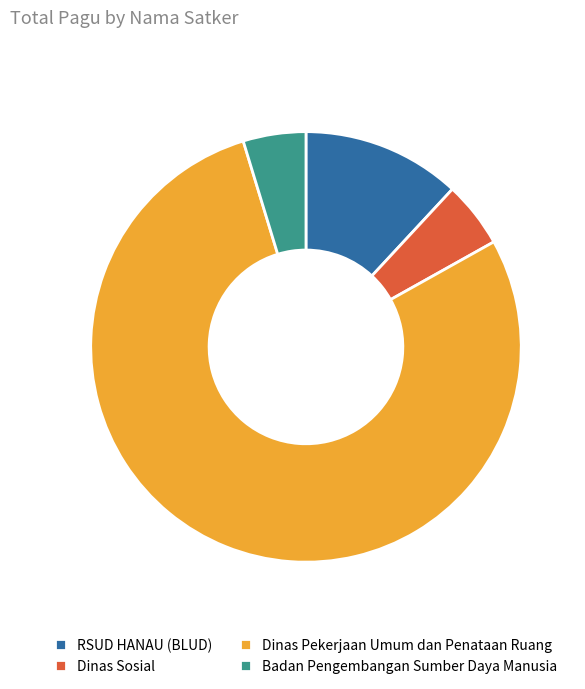

Approximately how many times larger is the value at Dinas Sosial compared to Dinas Pekerjaan Umum dan Penataan Ruang?

0.1